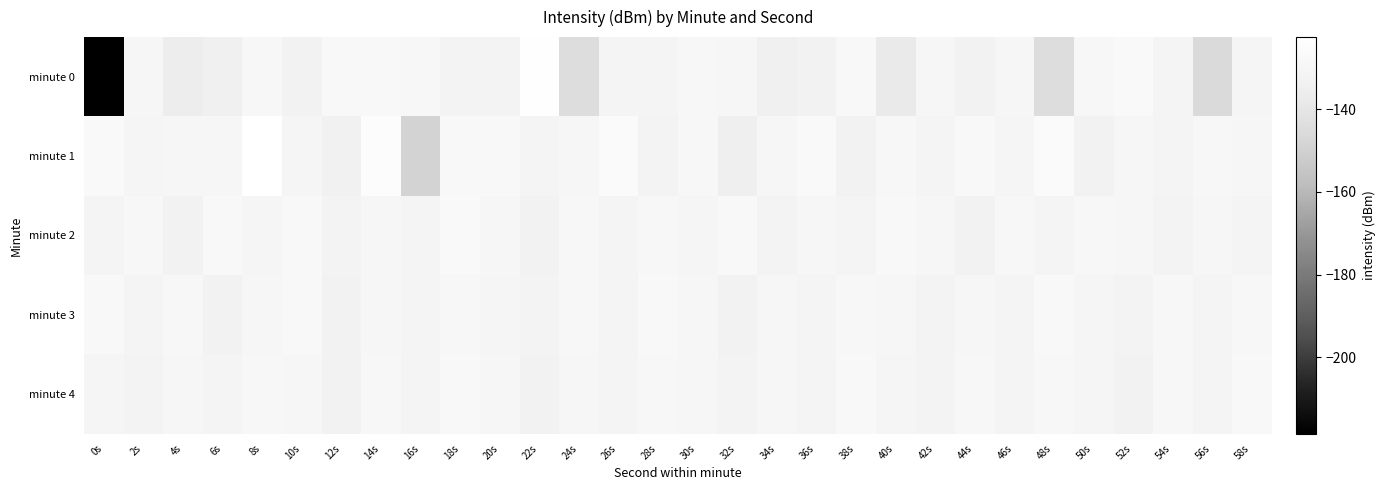

Which series has the widest spread of values?

minute 0